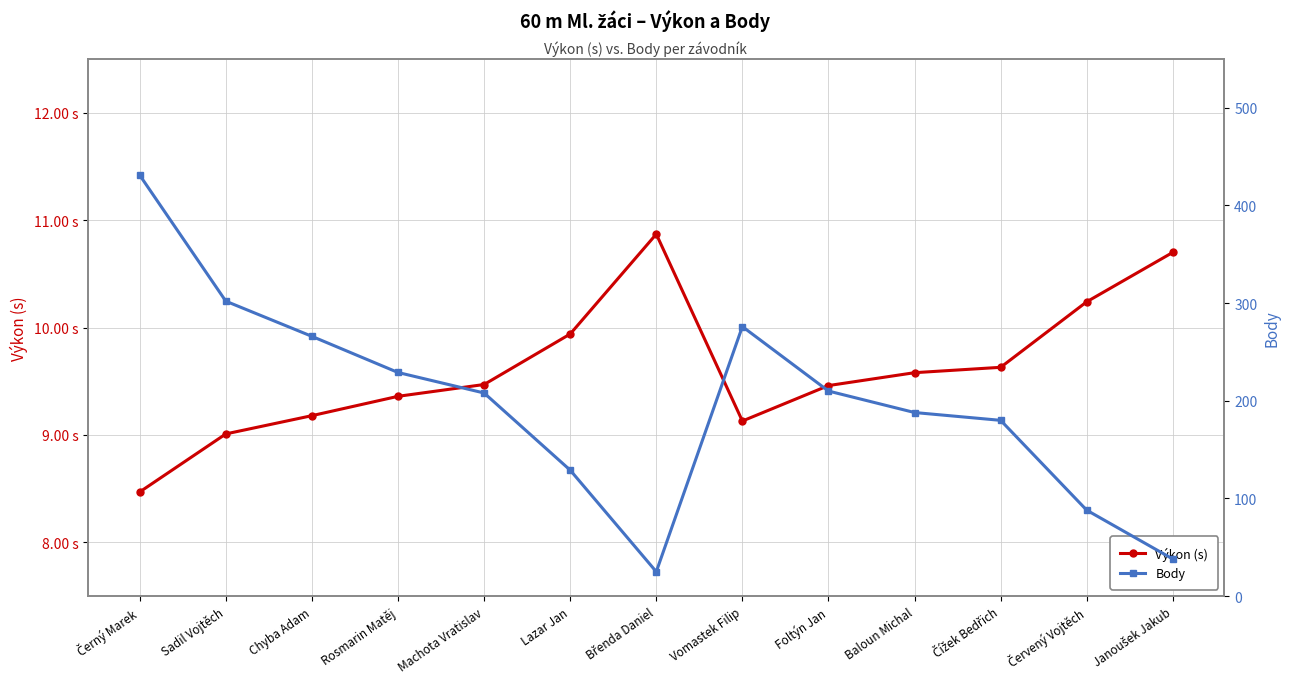

At which category does Body reach its first local valley?

Břenda Daniel